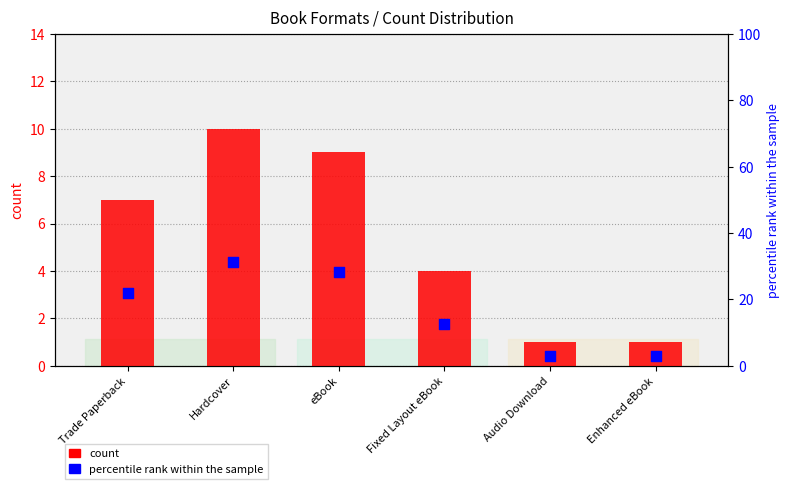

Which series contains the lowest Y value?

count